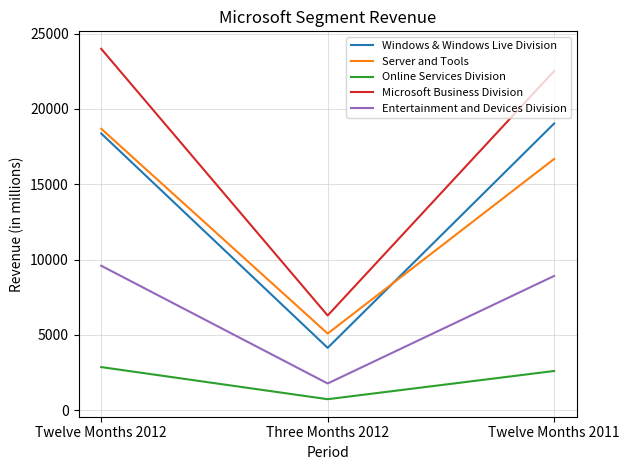

Which series has the largest total across all categories?

Microsoft Business Division